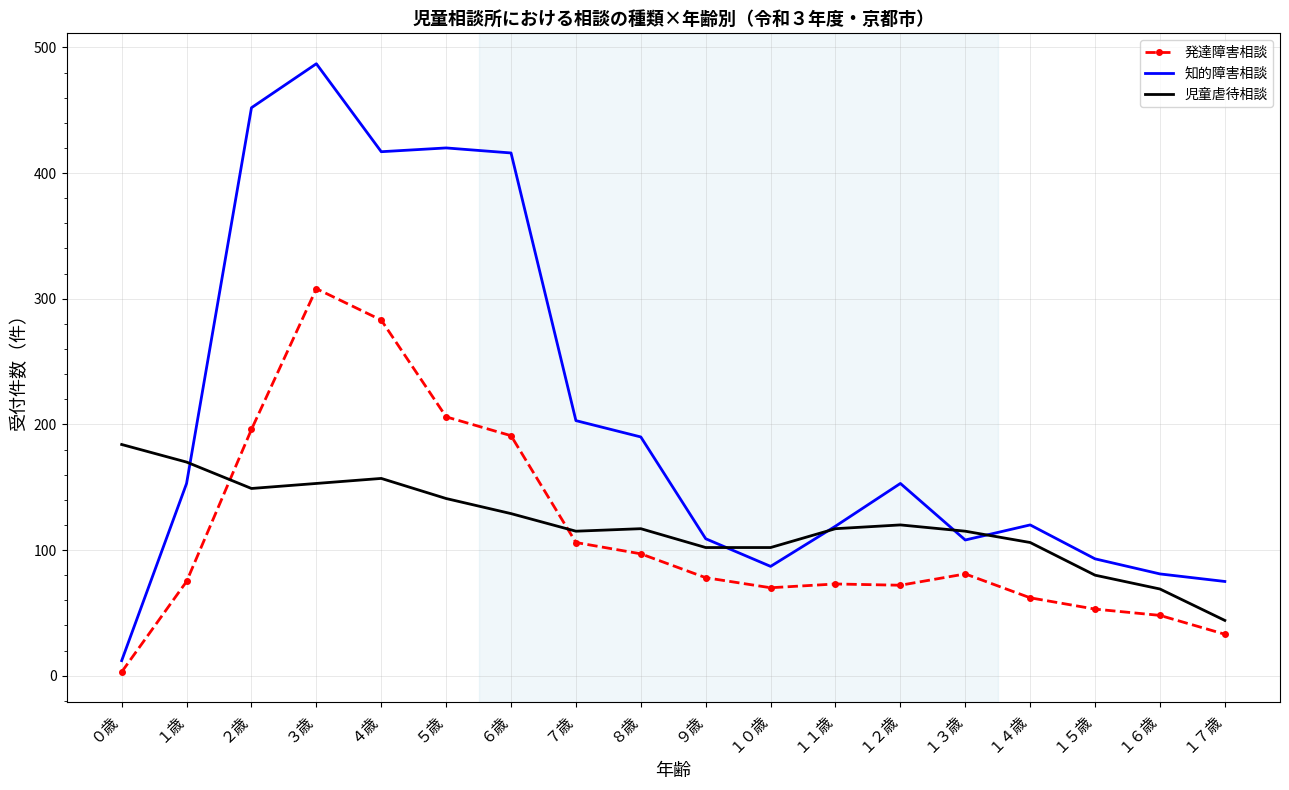

What is the spread (max minus min) of values at ３歳?

334